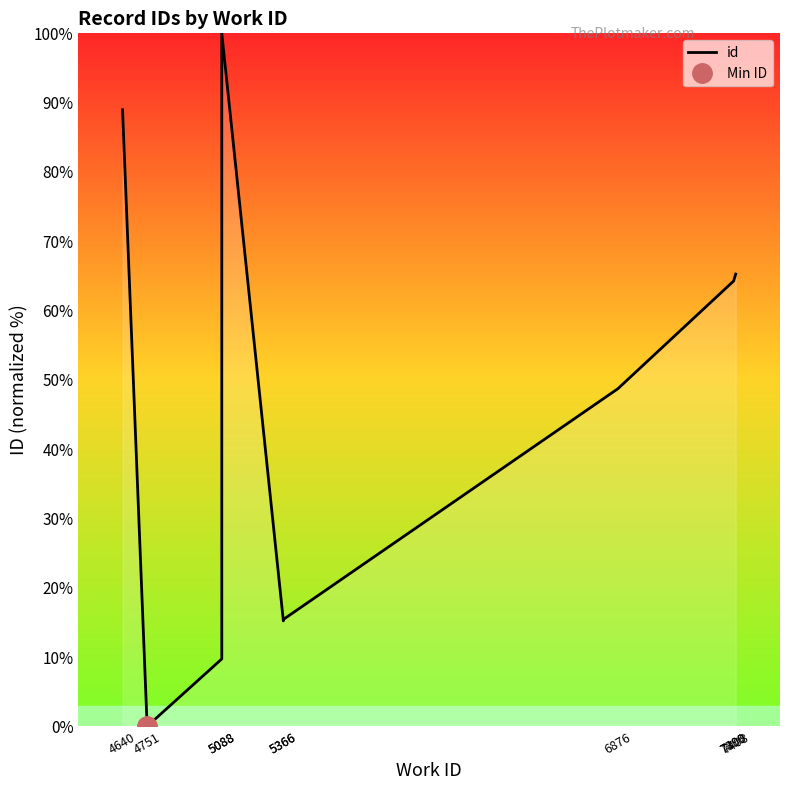

What is the average value?

47.2